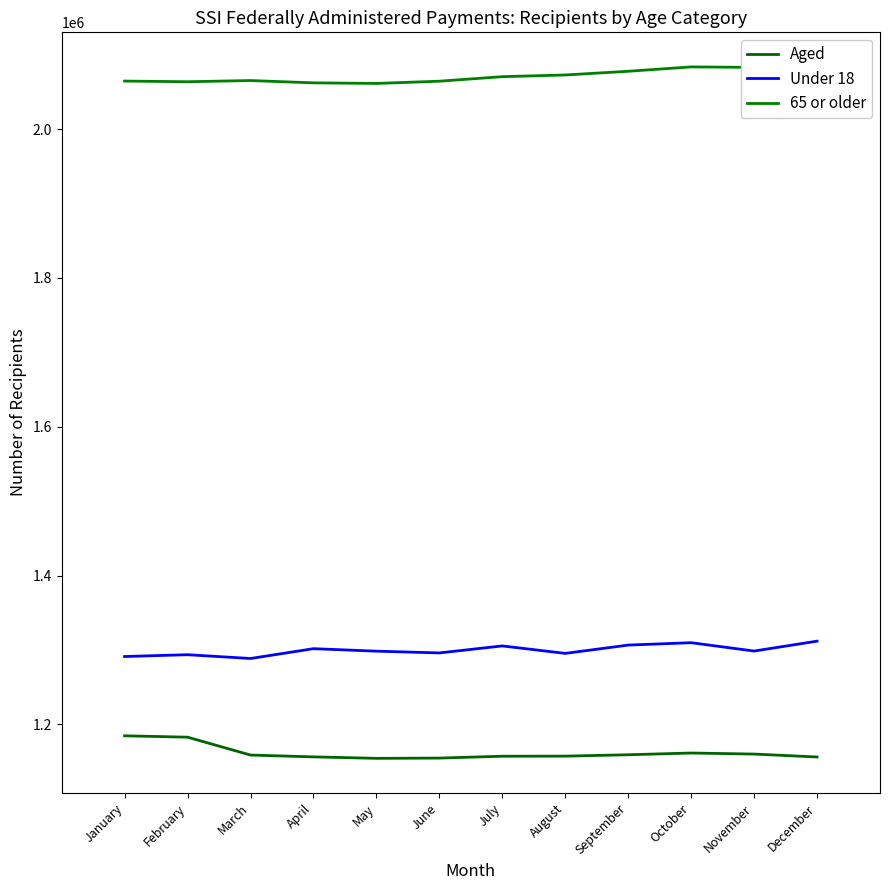

Is it true that Aged equals 1156343 at April?

True